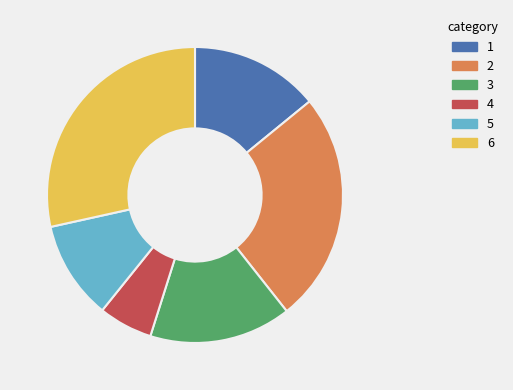

Is there a majority slice in this chart?

No